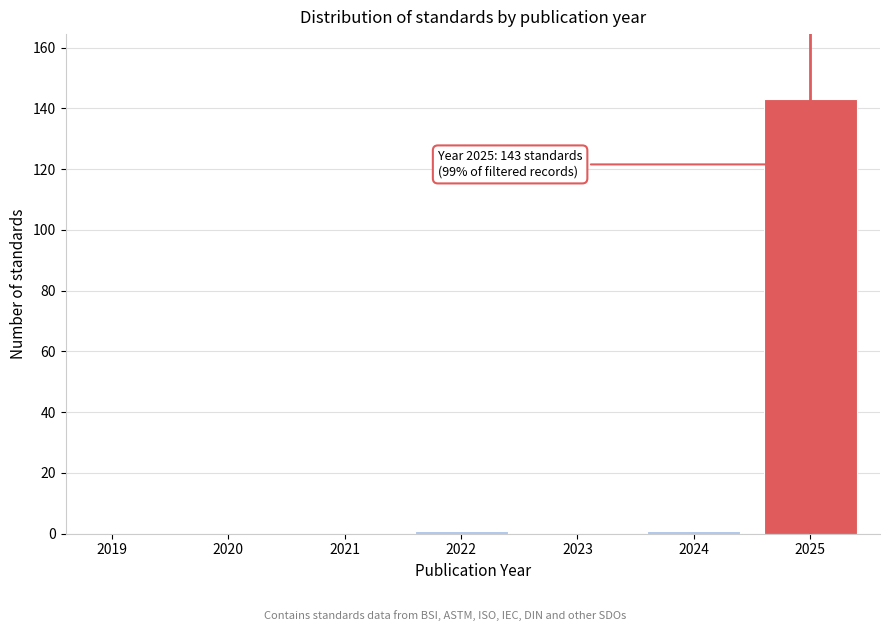

Reading right to left, transcribe all the data shown in this chart.

2025=143	2024=1	2023=0	2022=1	2021=0	2020=0	2019=0